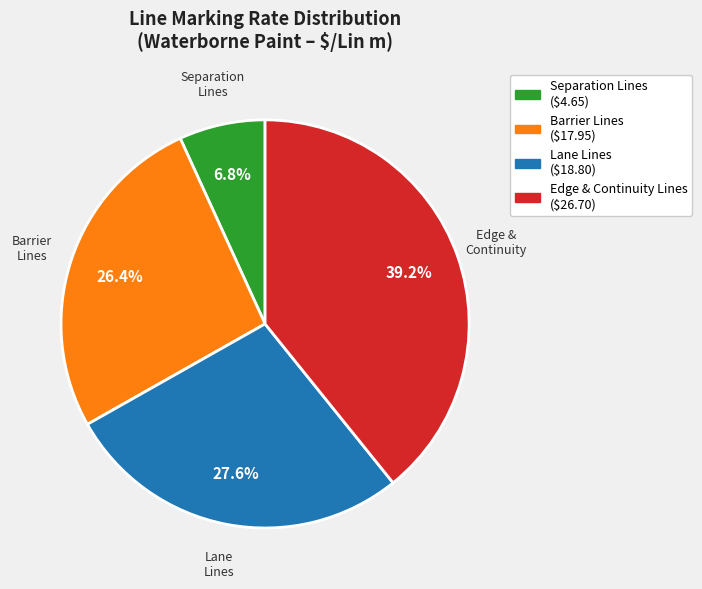

Which slice is the largest?

Lane Line (L2)